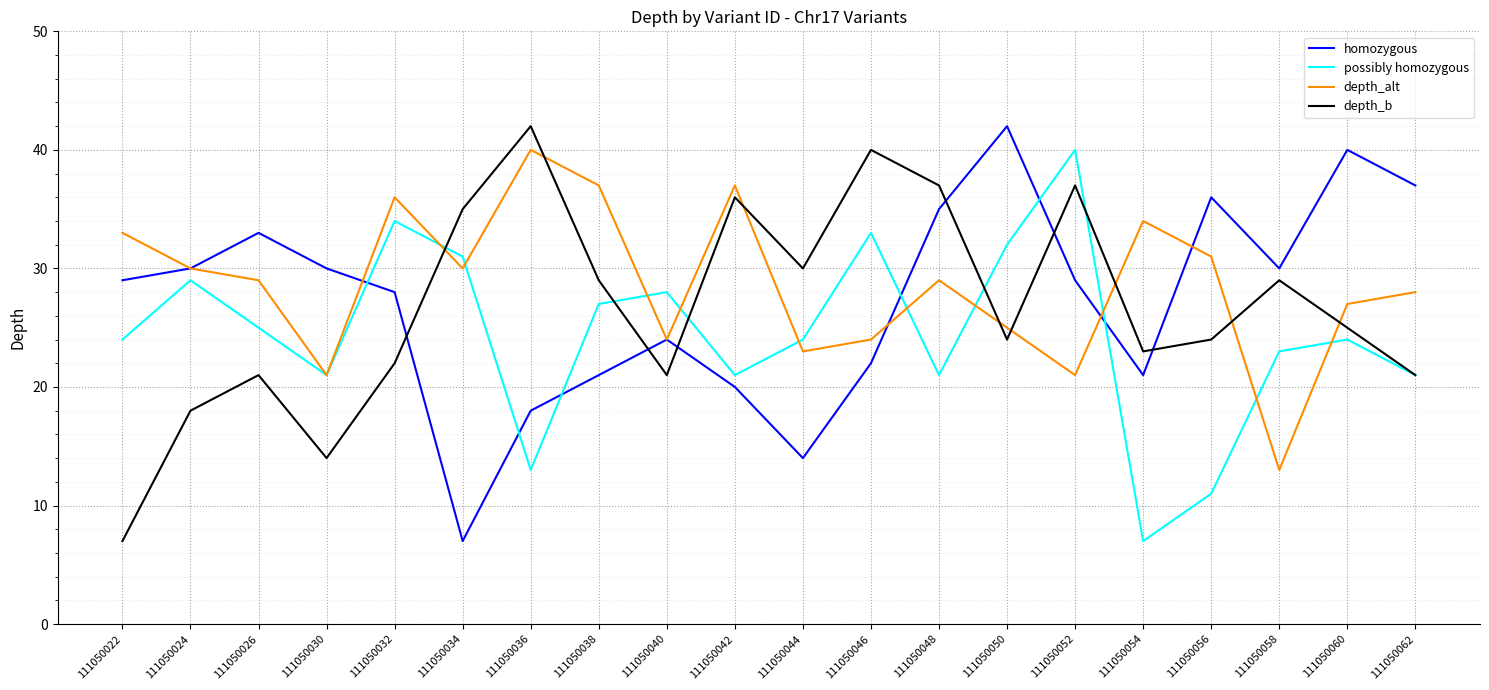

What is the smallest value displayed?

7